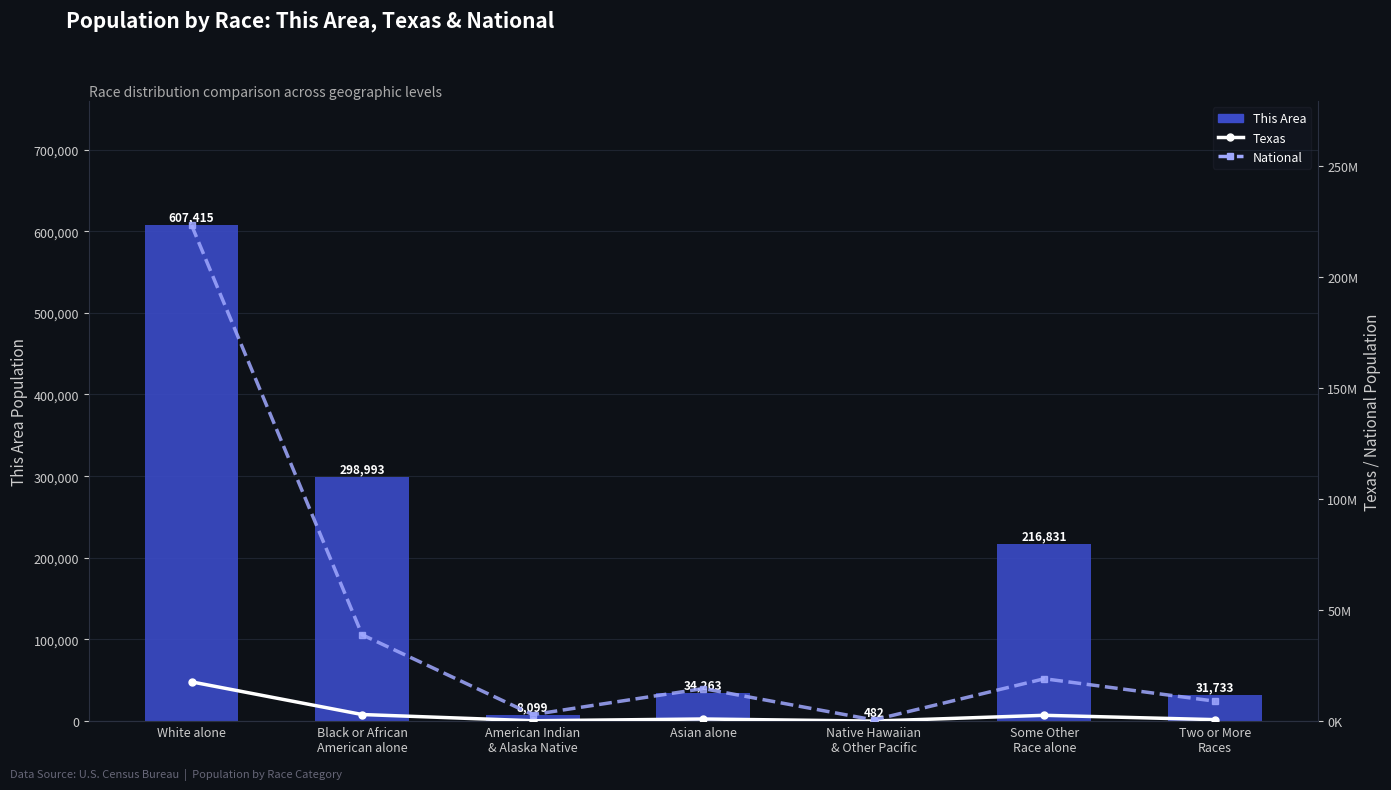

Is it true that This Area equals 404986 at White alone?

False